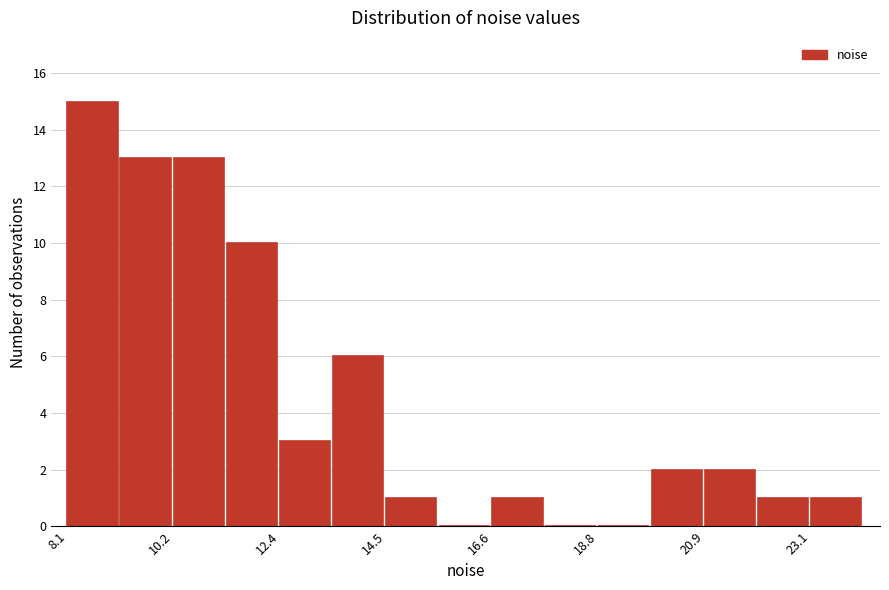

Around what value on the x-axis is the tallest bar? Give the approximate position of its centre, as read against the axis.

8.5